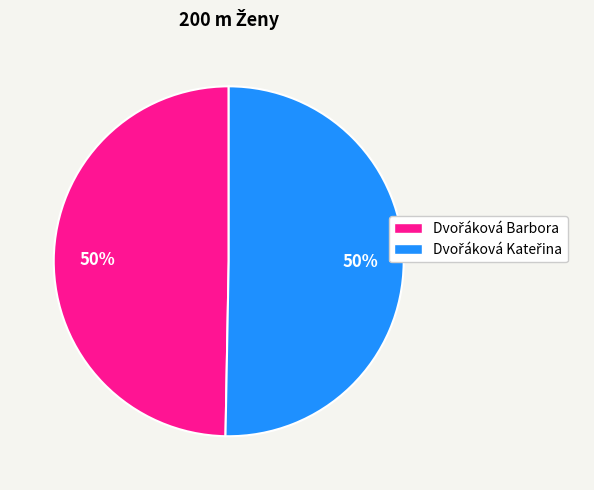

To the nearest percent, what is the difference between the Dvořáková Barbora and Dvořáková Kateřina slice percentages?

1%